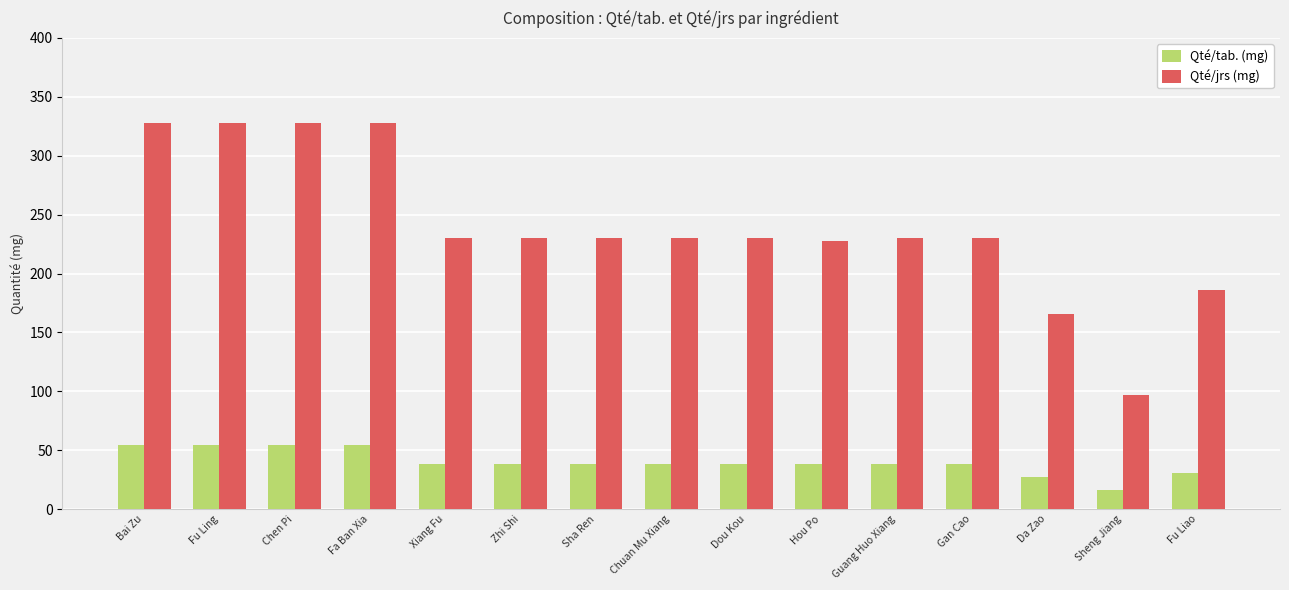

The value of Qté/tab. (mg) at Fu Liao is 31.0. True or false?

True